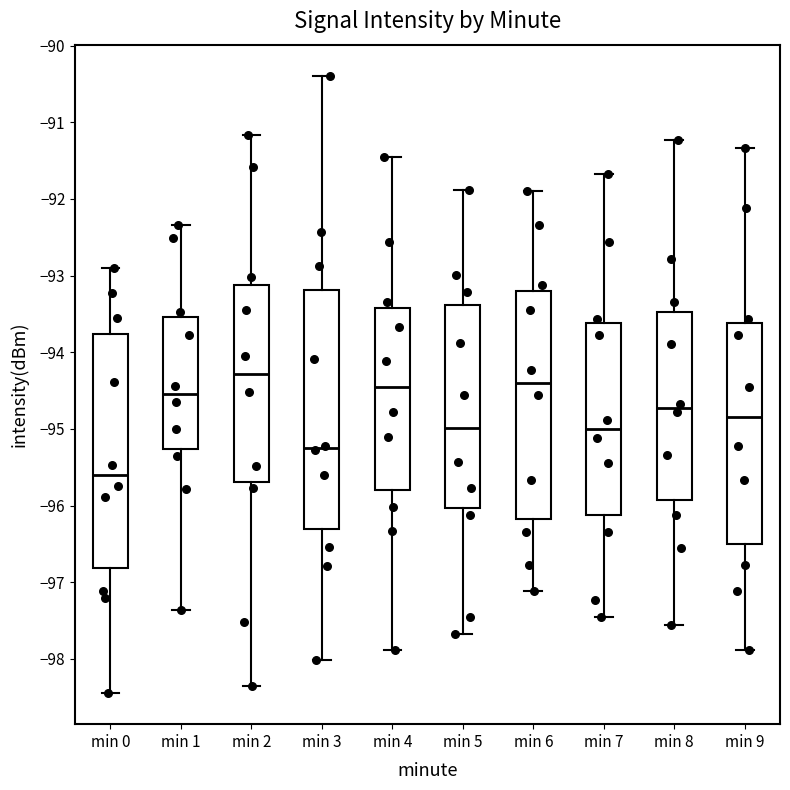

Reading left to right, transcribe this box plot: for each box, give where its median line is, the range the box spans, and where its two whiskers end, as read against the y-axis. The values are not printed on the chart, so give them approximately, as read against the axis.

min 0: median -95.6, box -96.8 to -93.8, whiskers -98.4 to -92.9
min 1: median -94.5, box -95.3 to -93.5, whiskers -97.4 to -92.3
min 2: median -94.3, box -95.7 to -93.1, whiskers -98.4 to -91.2
min 3: median -95.2, box -96.3 to -93.2, whiskers -98.0 to -90.4
min 4: median -94.4, box -95.8 to -93.4, whiskers -97.9 to -91.4
min 5: median -95.0, box -96.0 to -93.4, whiskers -97.7 to -91.9
min 6: median -94.4, box -96.2 to -93.2, whiskers -97.1 to -91.9
min 7: median -95.0, box -96.1 to -93.6, whiskers -97.4 to -91.7
min 8: median -94.7, box -95.9 to -93.5, whiskers -97.6 to -91.2
min 9: median -94.8, box -96.5 to -93.6, whiskers -97.9 to -91.3